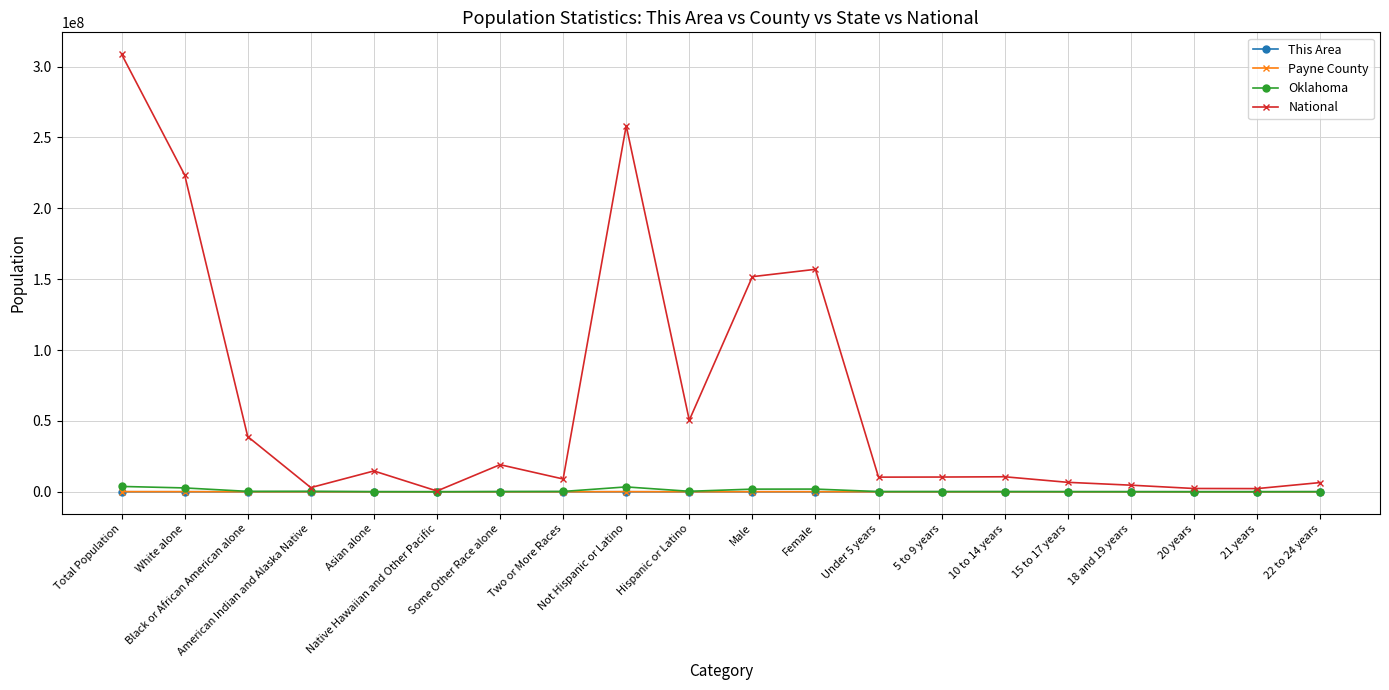

What is the sum of all National values?

1288588921